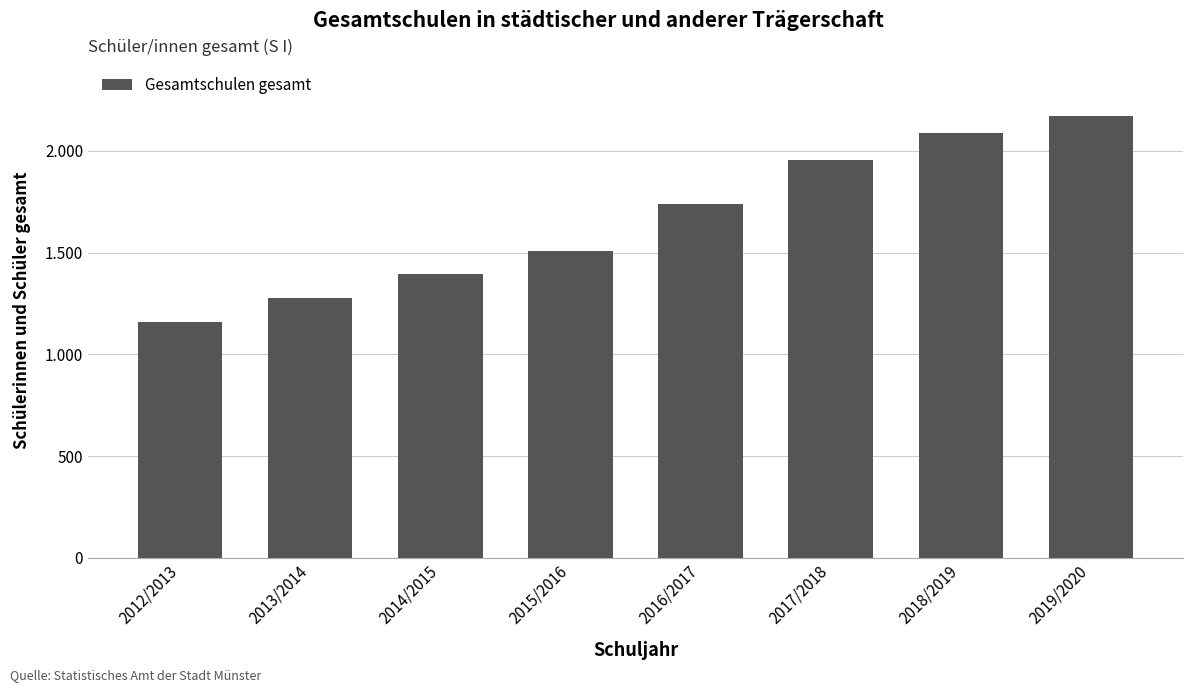

Reading left to right, what are all the values shown in this chart?

2012/2013=1160	2013/2014=1276	2014/2015=1396	2015/2016=1508	2016/2017=1736	2017/2018=1953	2018/2019=2087	2019/2020=2169